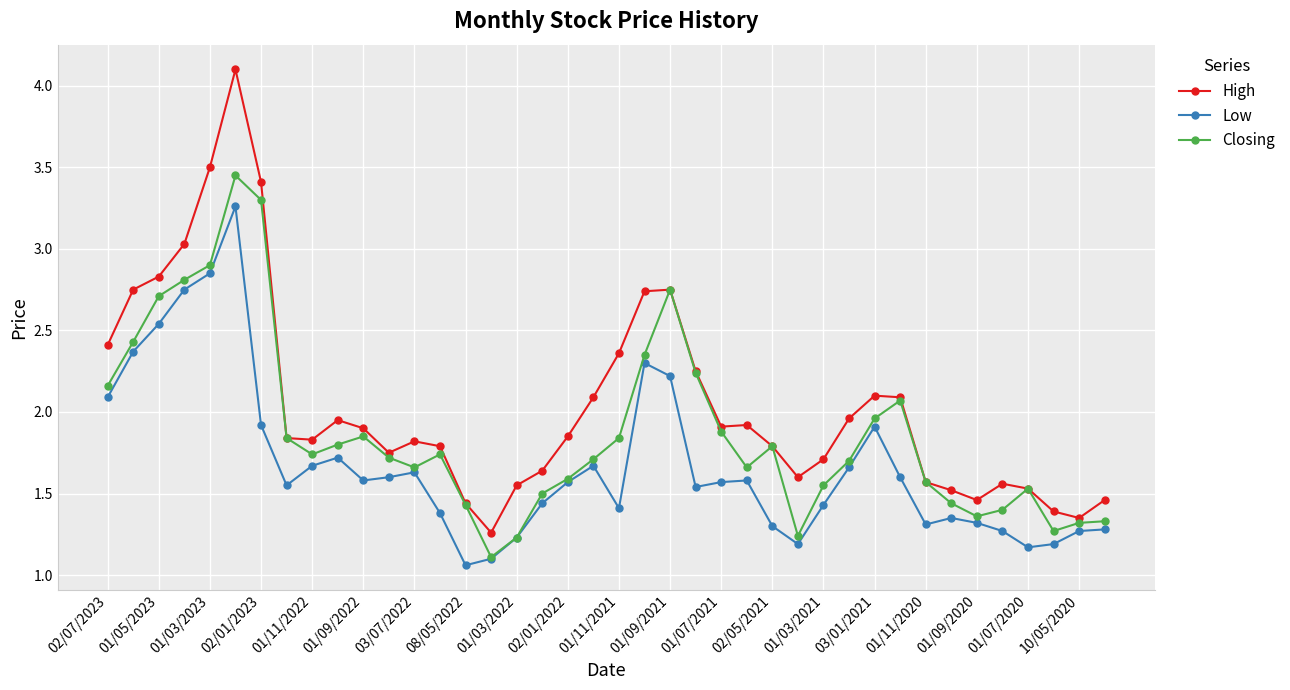

In High, how many points are lower than both neighbors (excluding endpoints)?

7